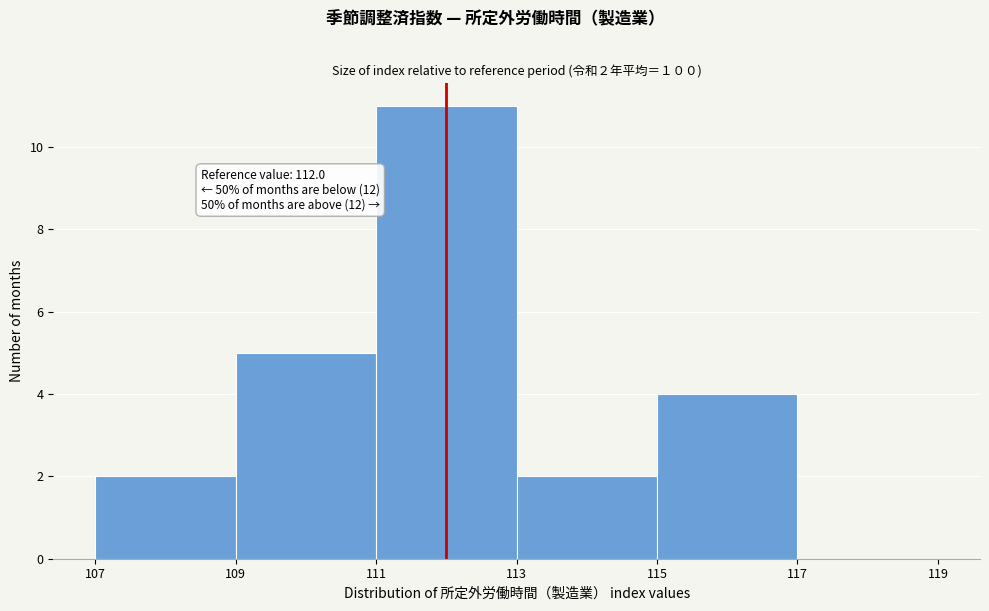

Over which range of the x-axis is the bar tallest?

111 to 113